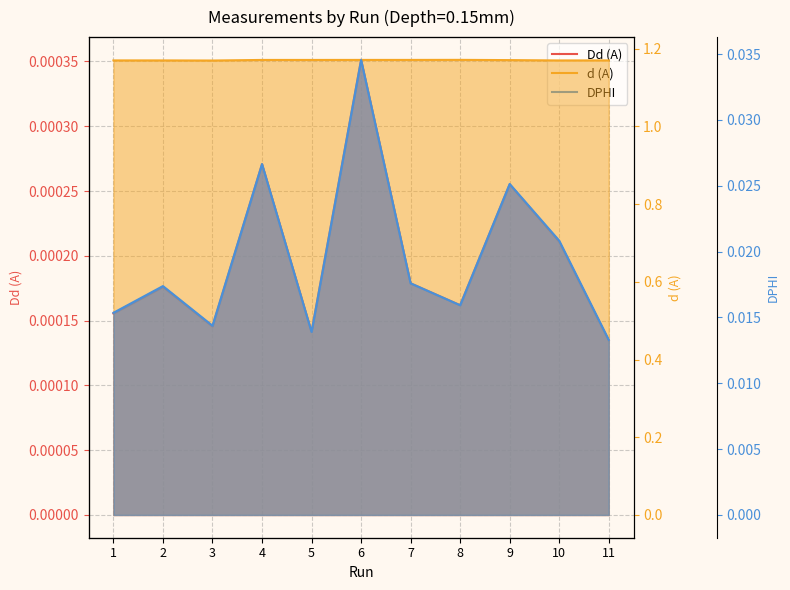

Reading left to right, list all the values displayed in this chart.

Dd (A): 1=0.0	2=0.0	3=0.0	4=0.0	5=0.0	6=0.0	7=0.0	8=0.0	9=0.0	10=0.0	11=0.0
d (A): 1=1.2	2=1.2	3=1.2	4=1.2	5=1.2	6=1.2	7=1.2	8=1.2	9=1.2	10=1.2	11=1.2
DPHI: 1=0.0	2=0.0	3=0.0	4=0.0	5=0.0	6=0.0	7=0.0	8=0.0	9=0.0	10=0.0	11=0.0